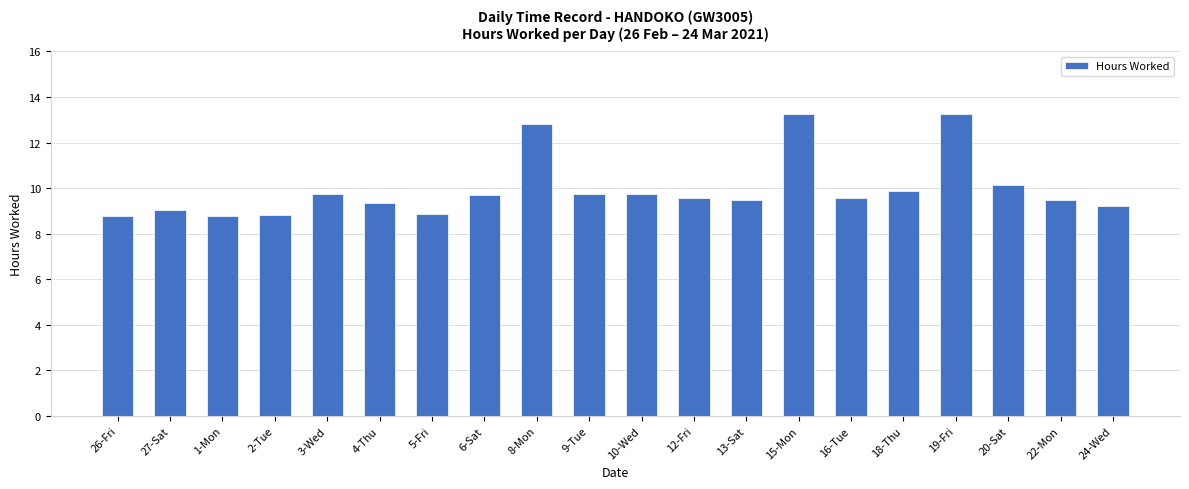

Is it true that the value at 10-Wed is 9.8?

True